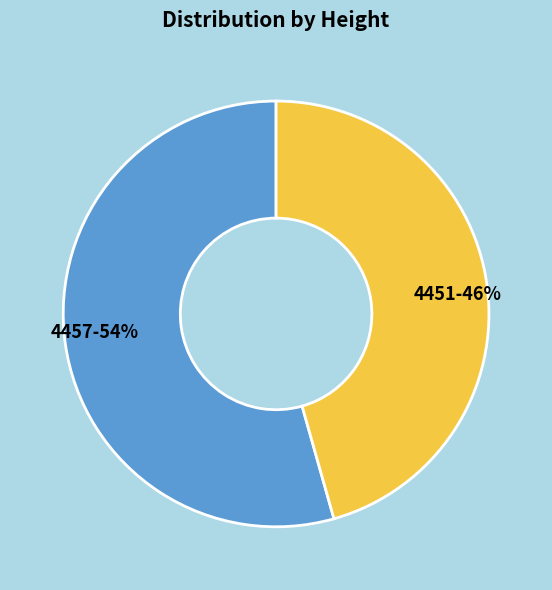

Is there any slice that represents more than half of the pie?

Yes